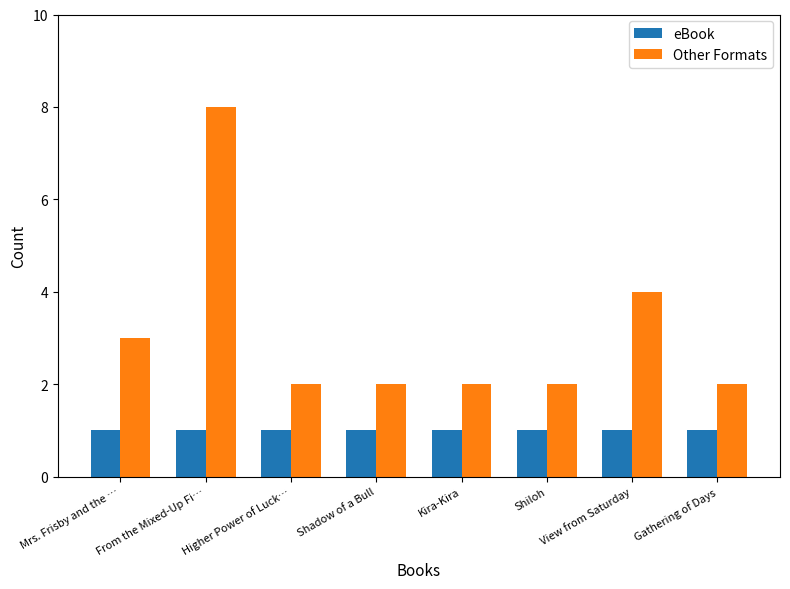

What is the label of the 3rd bar from the left?

Higher Power of Luck…